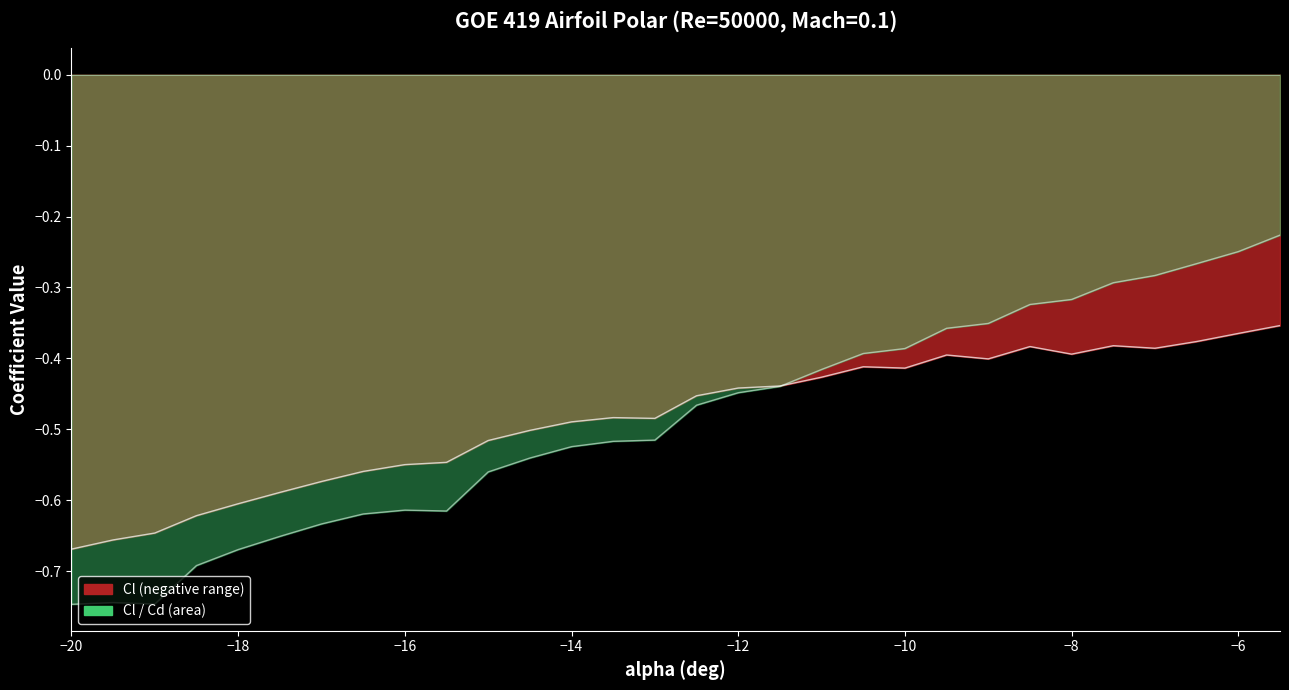

What is the spread (max minus min) of values at −16?

0.1